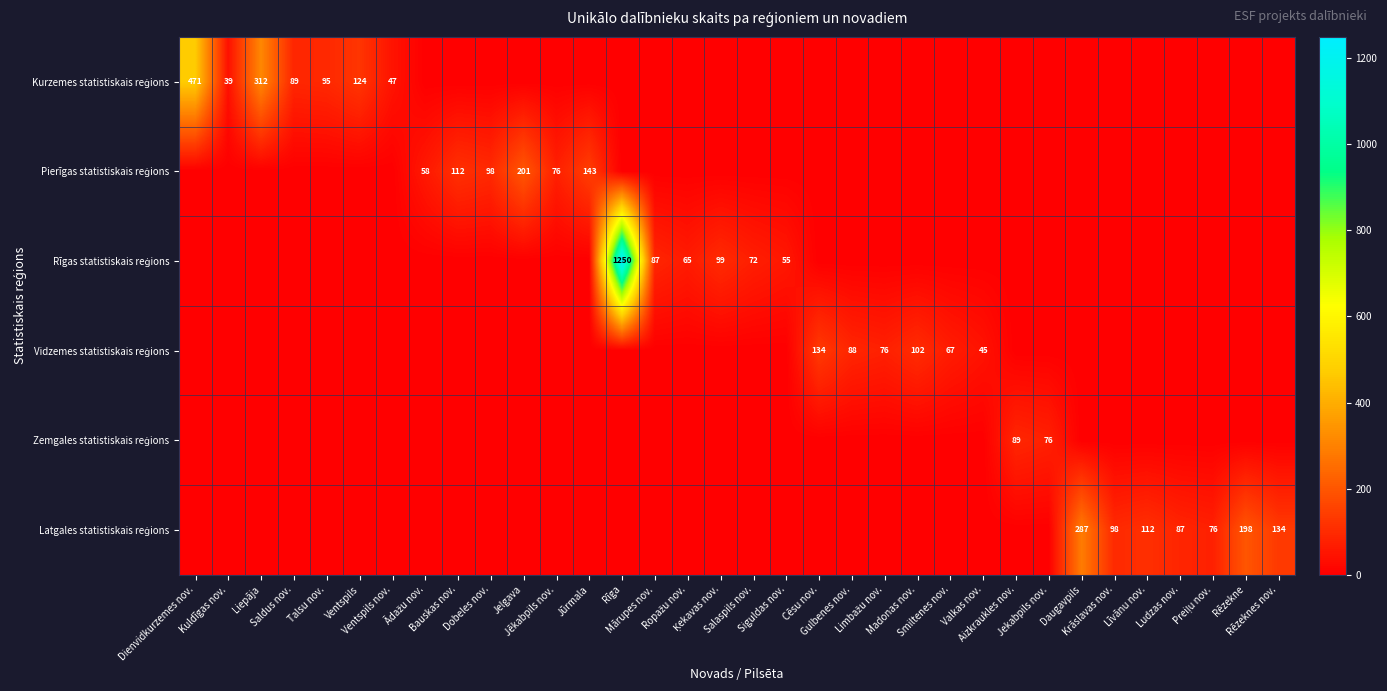

At which category does the chart reach its peak across all series?

Rīga